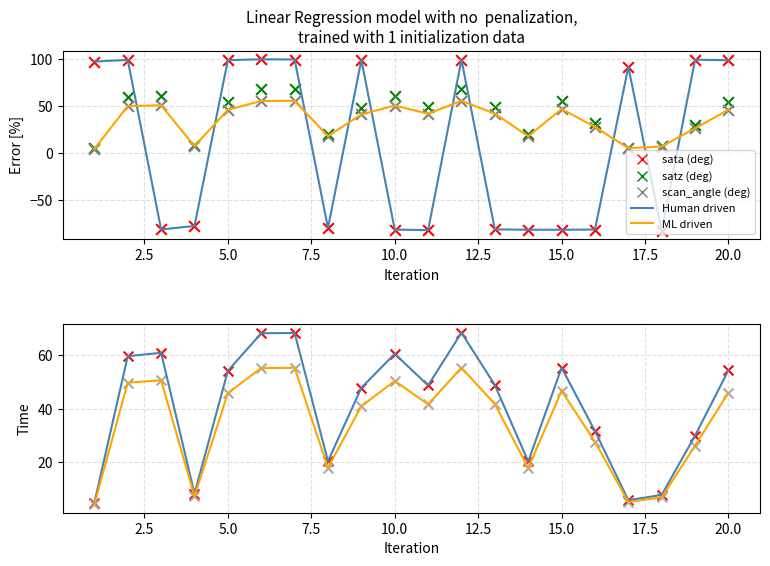

Which series reaches the minimum Y coordinate?

sata